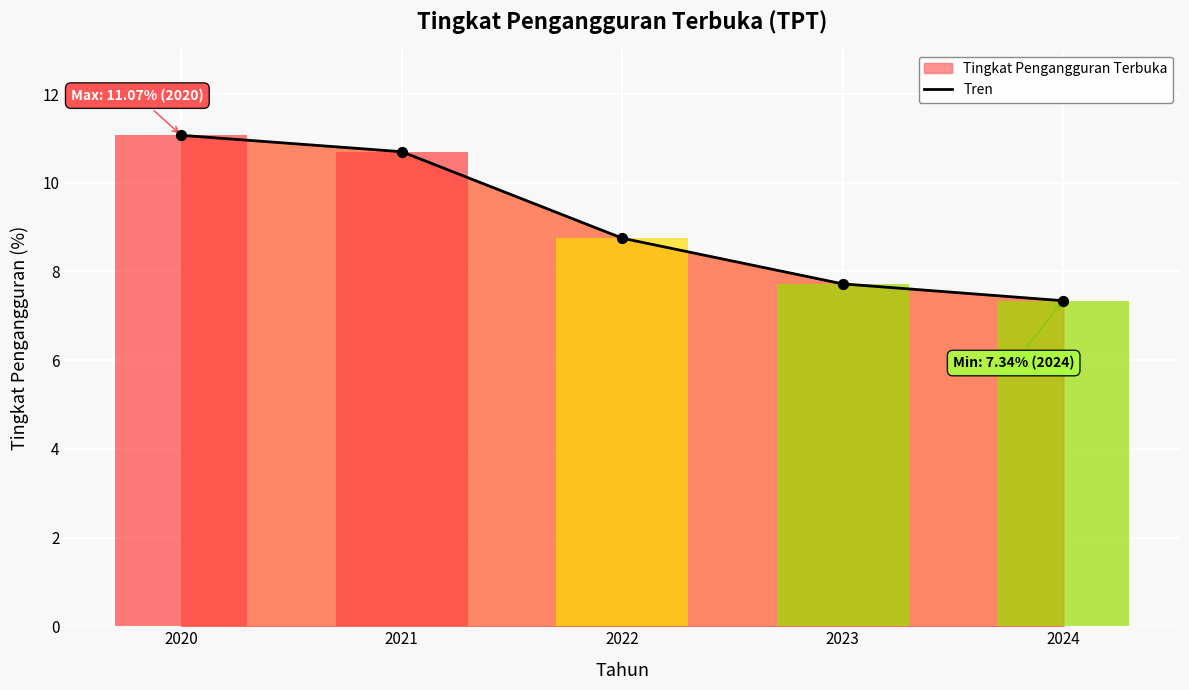

Between 2024 and 2021, which is larger?

2021